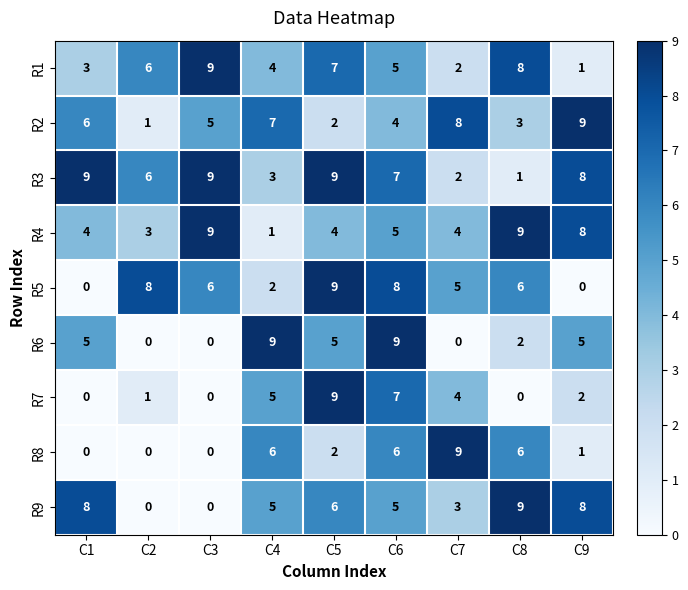

Is the value of R5 at C9 greater than the value of R1 at C8?

No